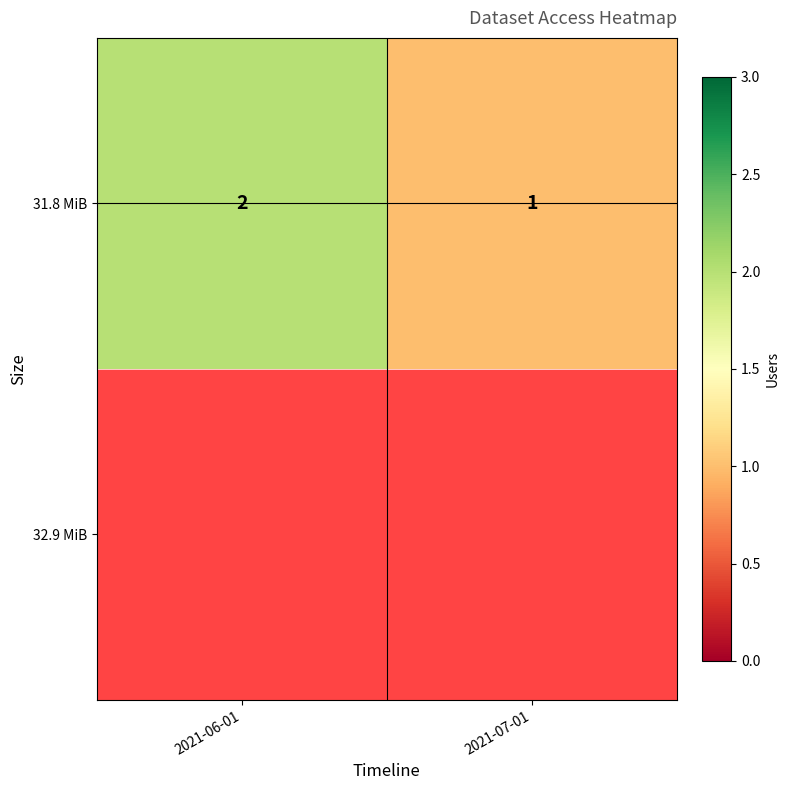

Where is the data nearest to the value 1?

2021-07-01